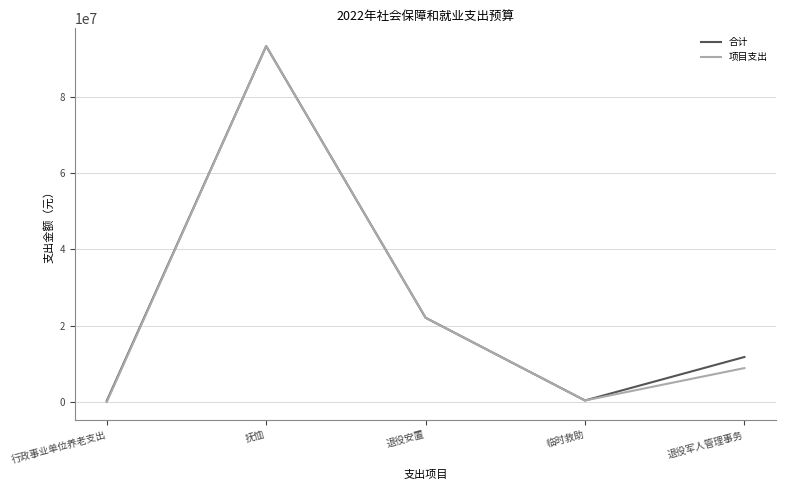

How many categories are shown in the chart?

5